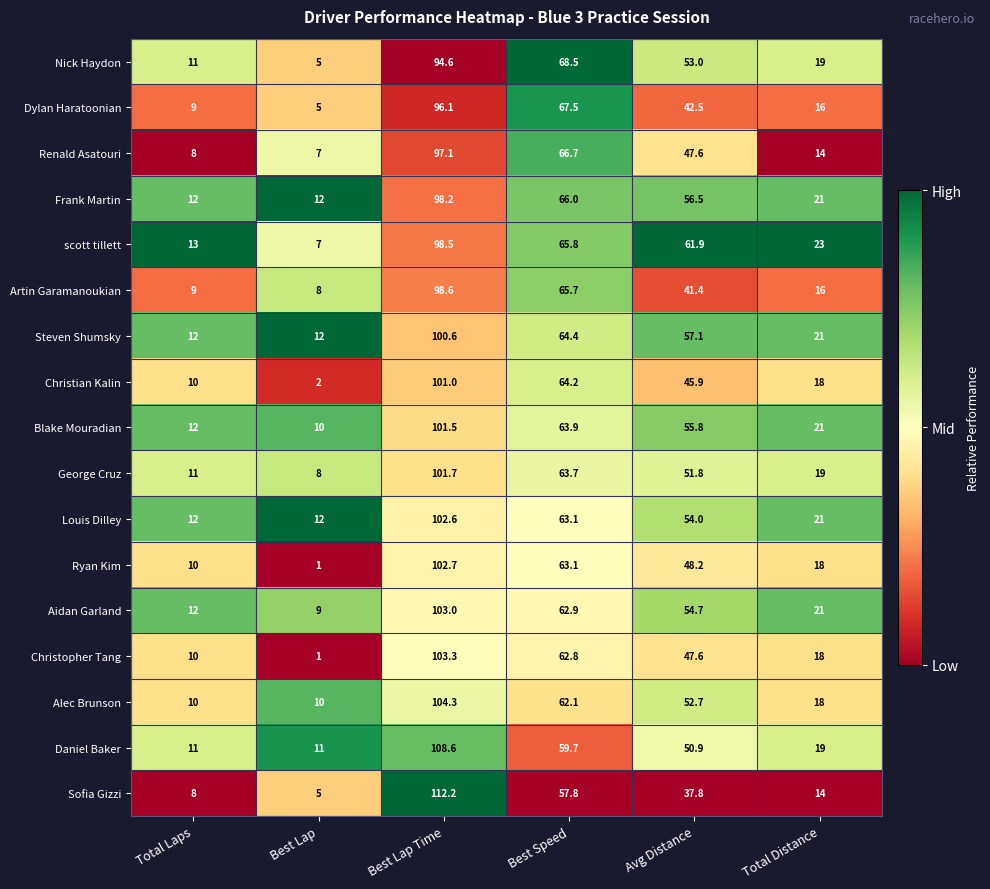

Is it true that Alec Brunson equals 10.0 at Total Laps?

True